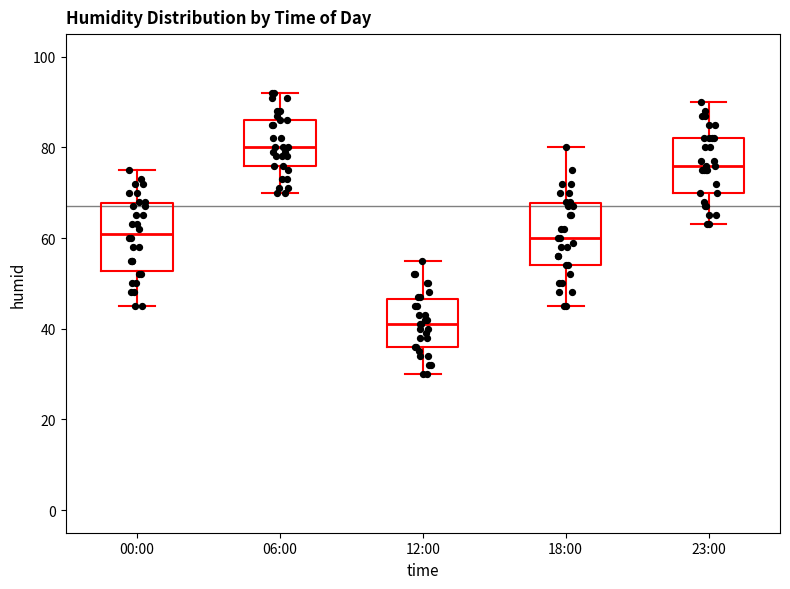

Reading left to right, transcribe this box plot: for each box, give where its median line is, the range the box spans, and where its two whiskers end, as read against the y-axis. The values are not printed on the chart, so give them approximately, as read against the axis.

00:00: median 62, box 52 to 68, whiskers 46 to 76
06:00: median 80, box 76 to 86, whiskers 70 to 92
12:00: median 42, box 36 to 46, whiskers 30 to 56
18:00: median 60, box 54 to 68, whiskers 46 to 80
23:00: median 76, box 70 to 82, whiskers 64 to 90